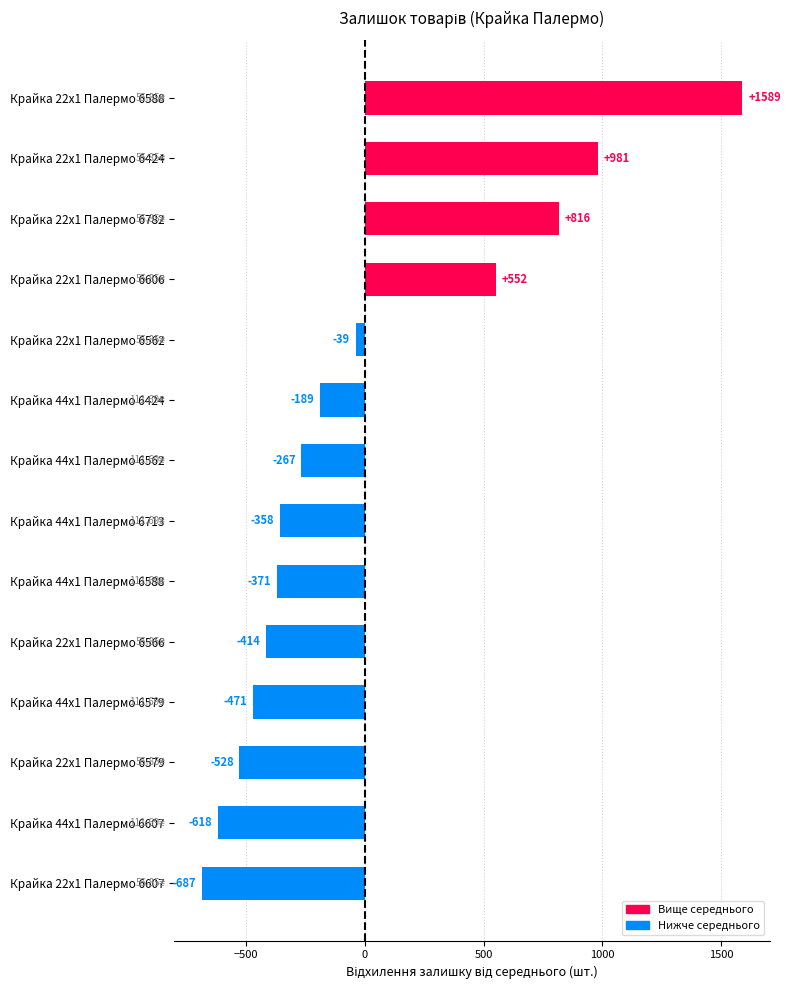

How many values are above zero?

4